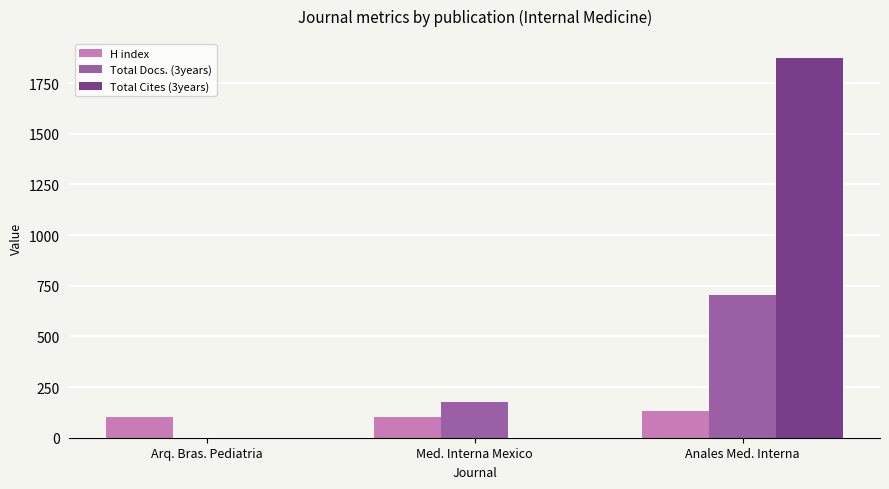

Does the chart contain stacked bars?

No